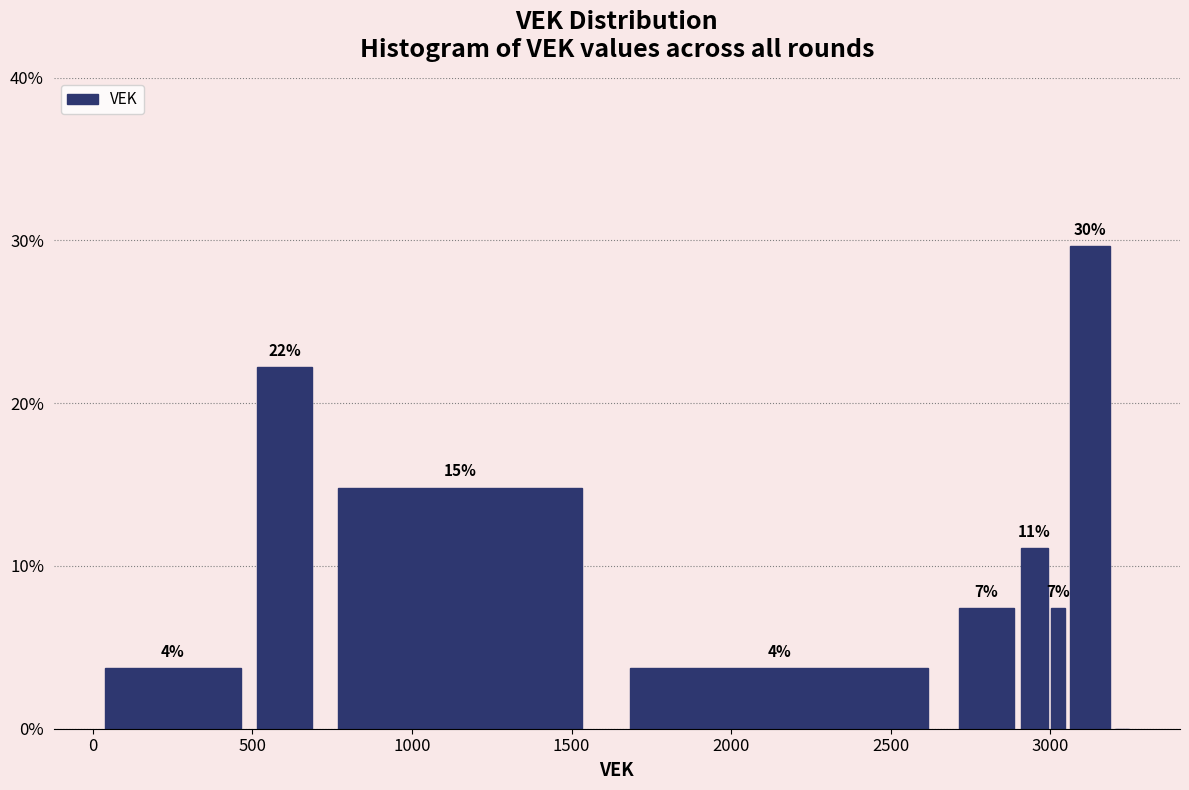

Around what value on the x-axis is the tallest bar? Give the approximate position of its centre, as read against the axis.

3150